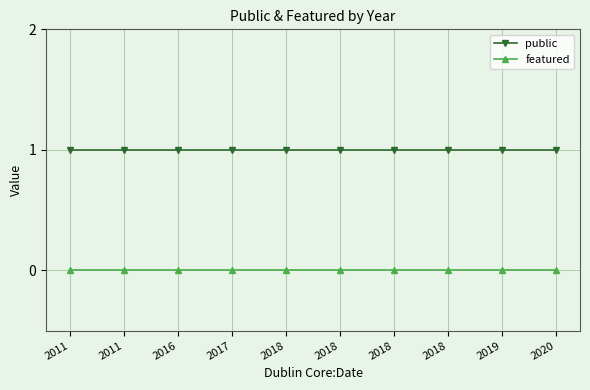

What is the difference between the highest and lowest values at 2016?

1